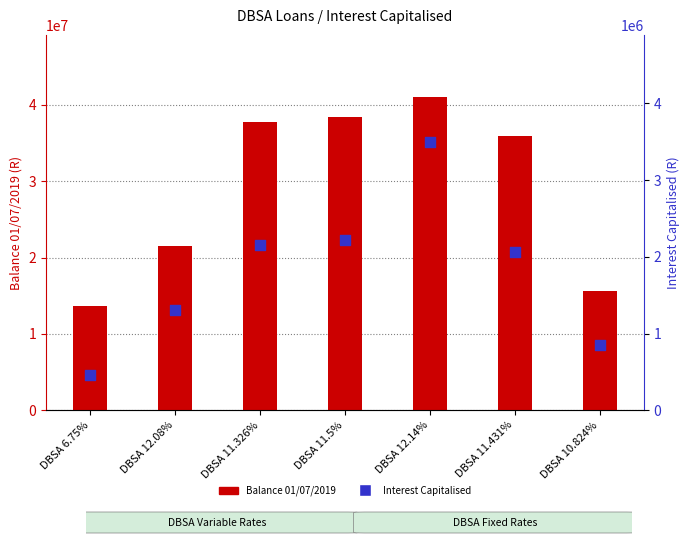

At which category is the sum across all series the highest?

DBSA 12.14%